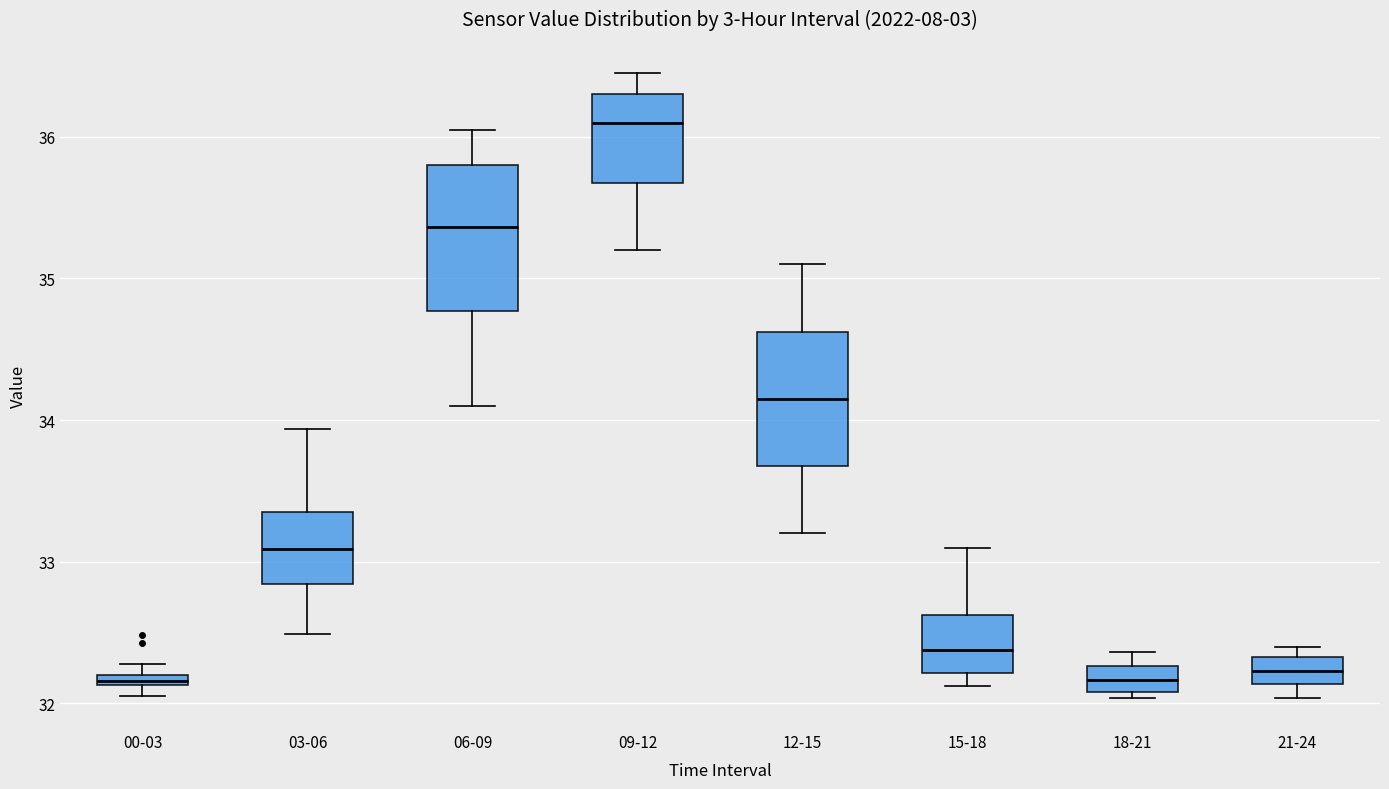

Where is the upper edge of the box for 00-03 on the y-axis? The values are not printed on the chart, so give them approximately, as read against the axis.

32.2